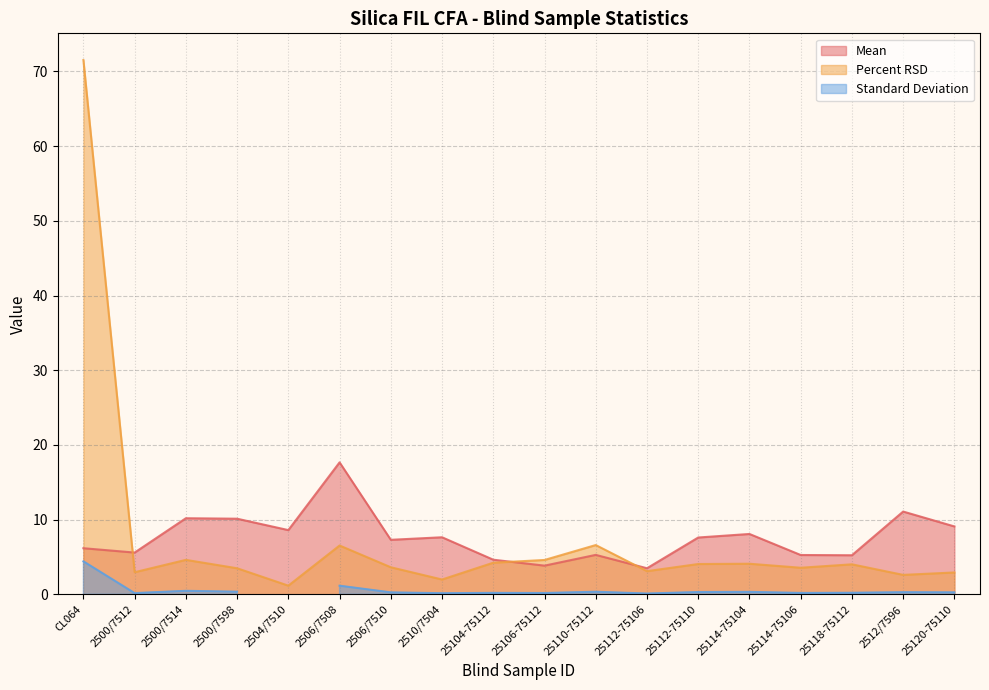

Is the value of Percent RSD at 25104-75112 greater than the value of Mean at 2512/7596?

No